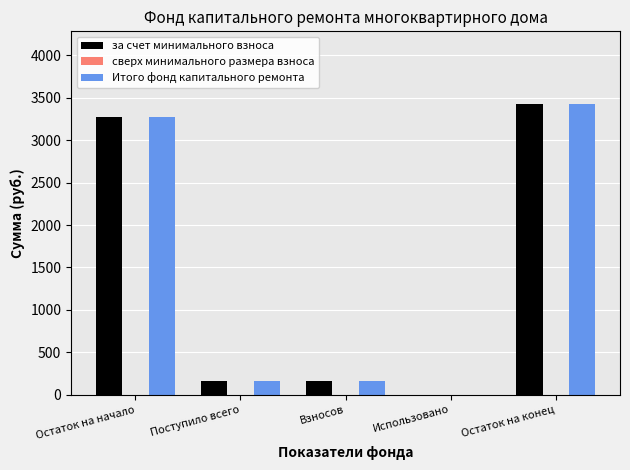

How many data points does each series have?

5